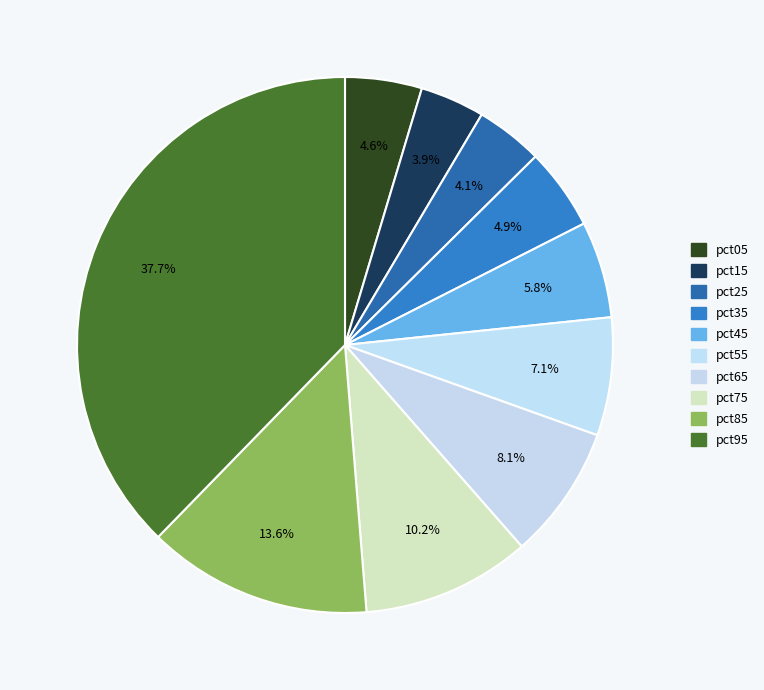

How many segments does this pie chart have?

10